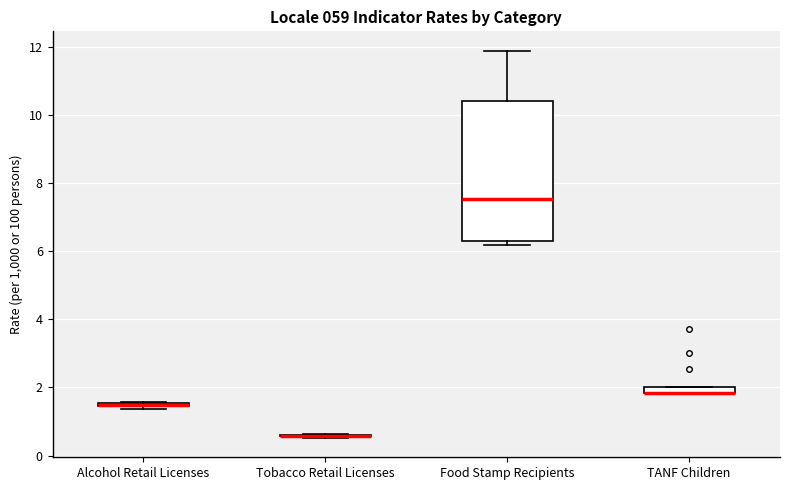

Which box is the tallest, from its lower edge to its upper edge?

Food Stamp Recipients